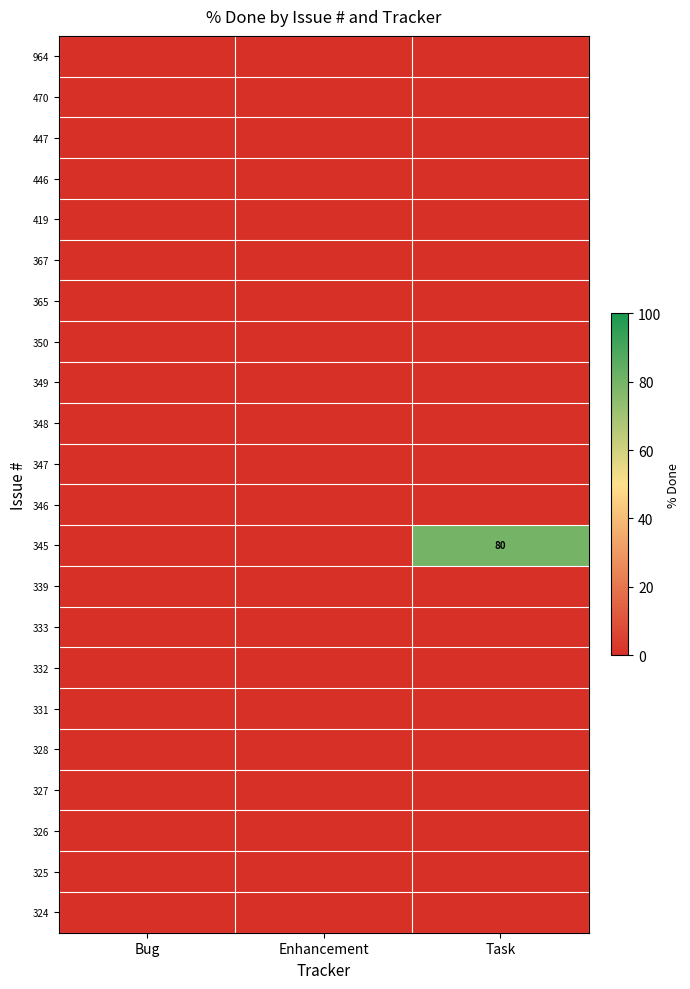

True or false: 345 has a value of 80 at Task.

True